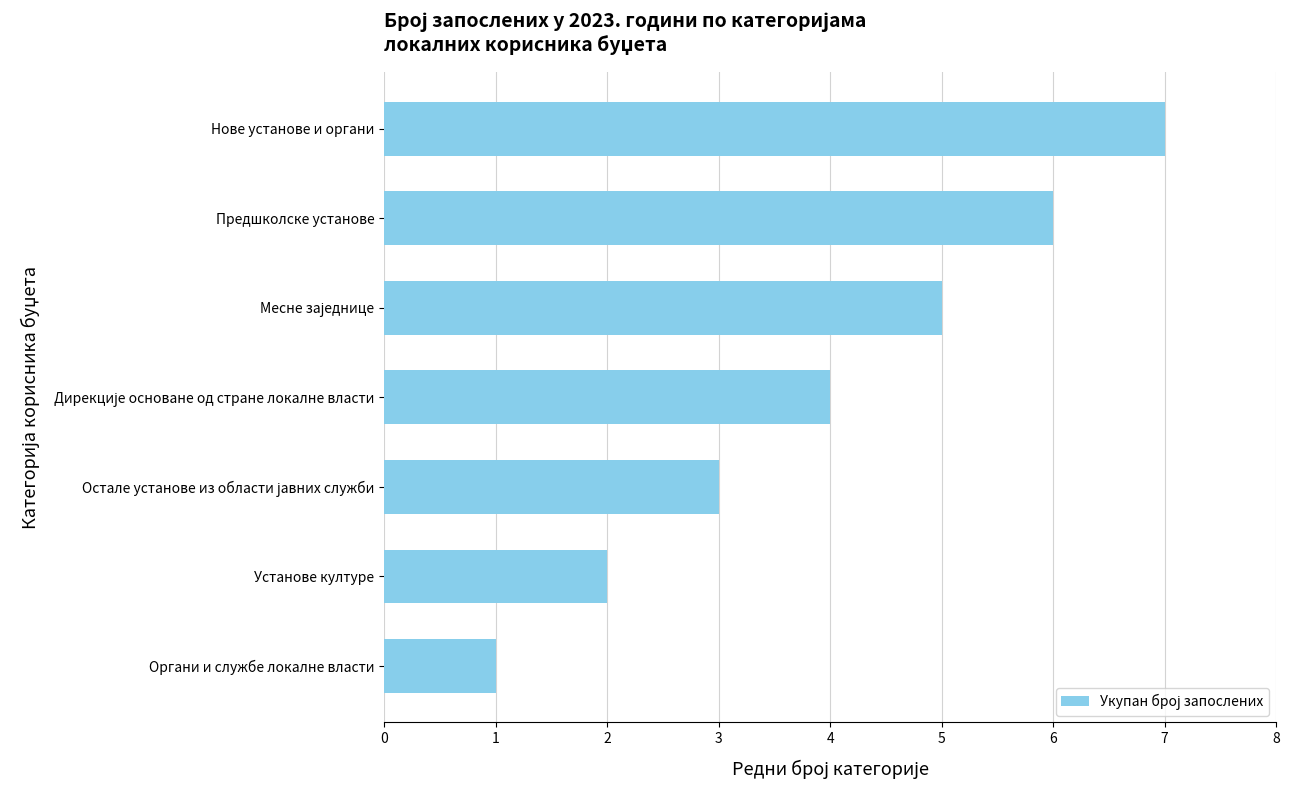

At which category does the chart reach its peak across all series?

Нове установе и органи